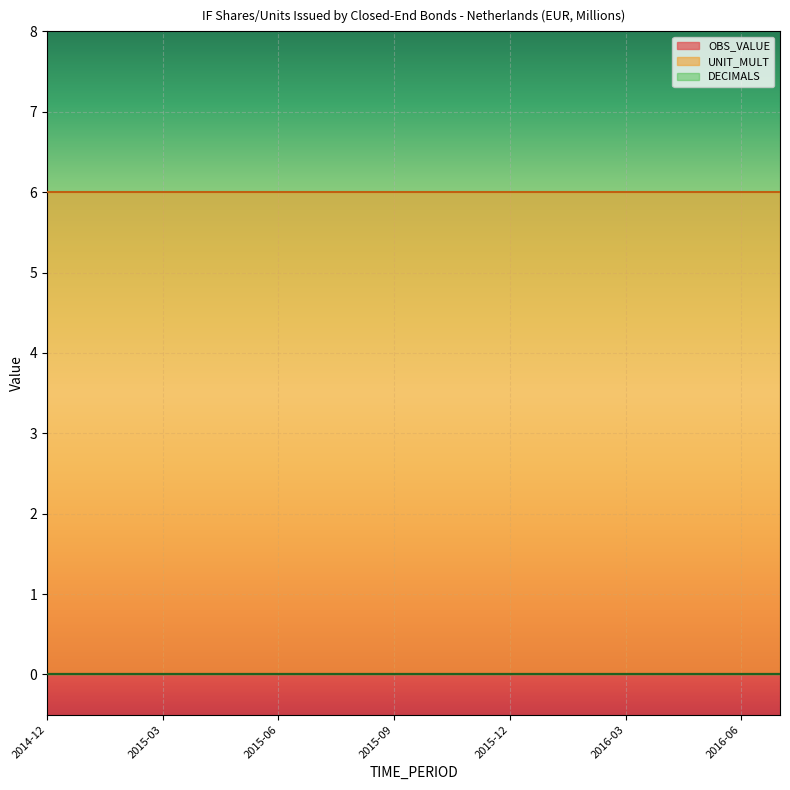

How many data points does each series have?

20